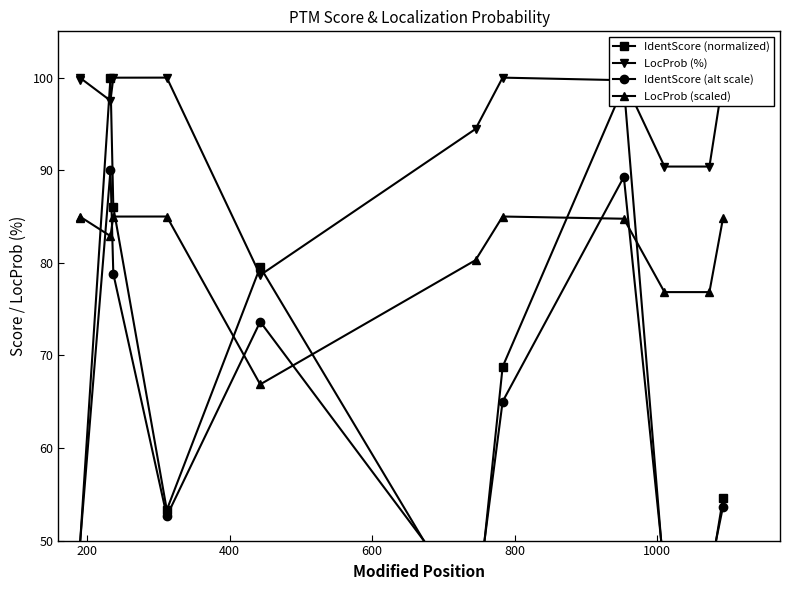

List the series in order of their peak value, highest first.

IdentScore (normalized), LocProb (%), IdentScore (alt scale), LocProb (scaled)